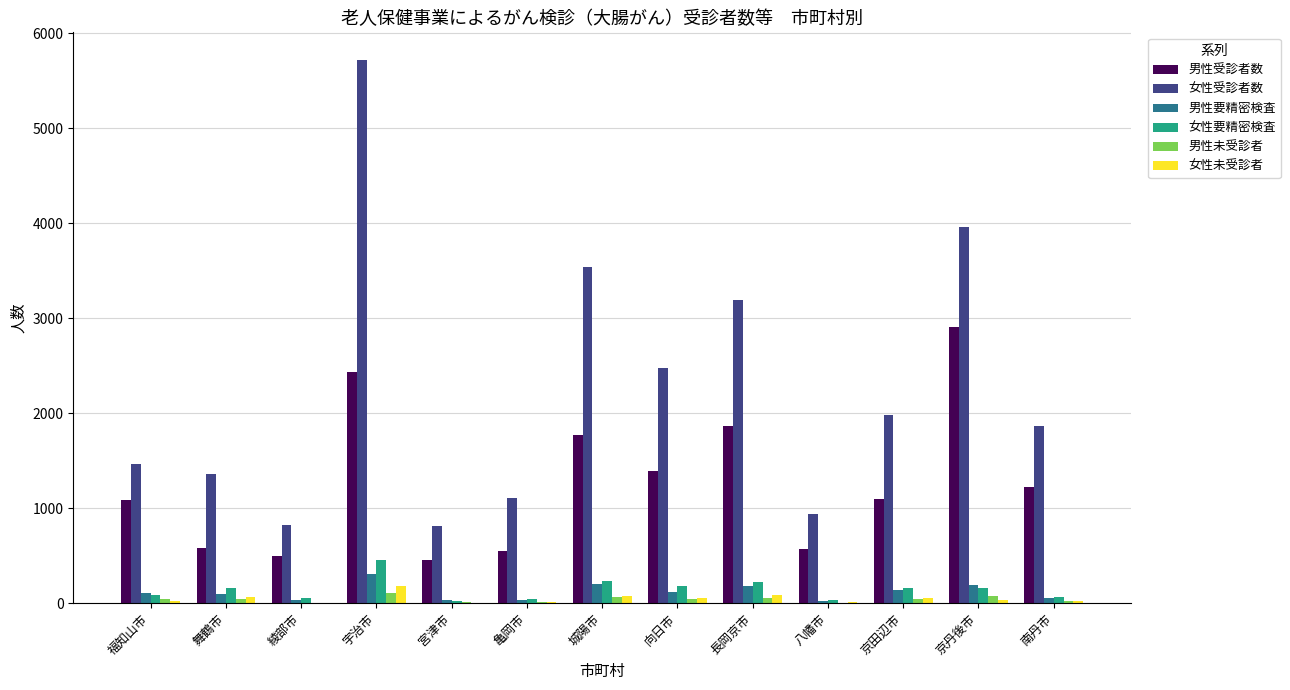

At which category is the sum across all series the highest?

宇治市